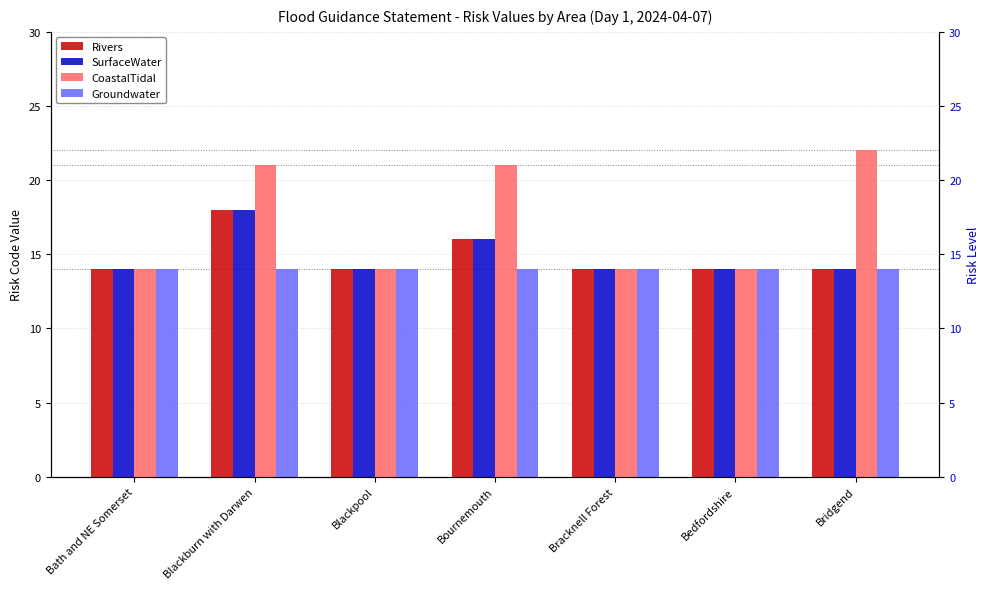

Are the bars horizontal?

No